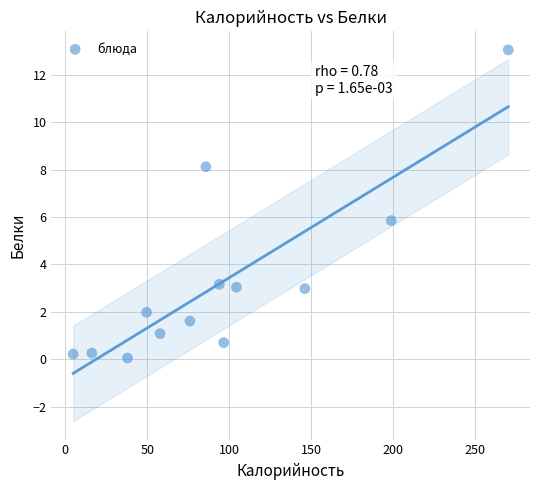

What is the range of Y values (max minus min)?

13.0